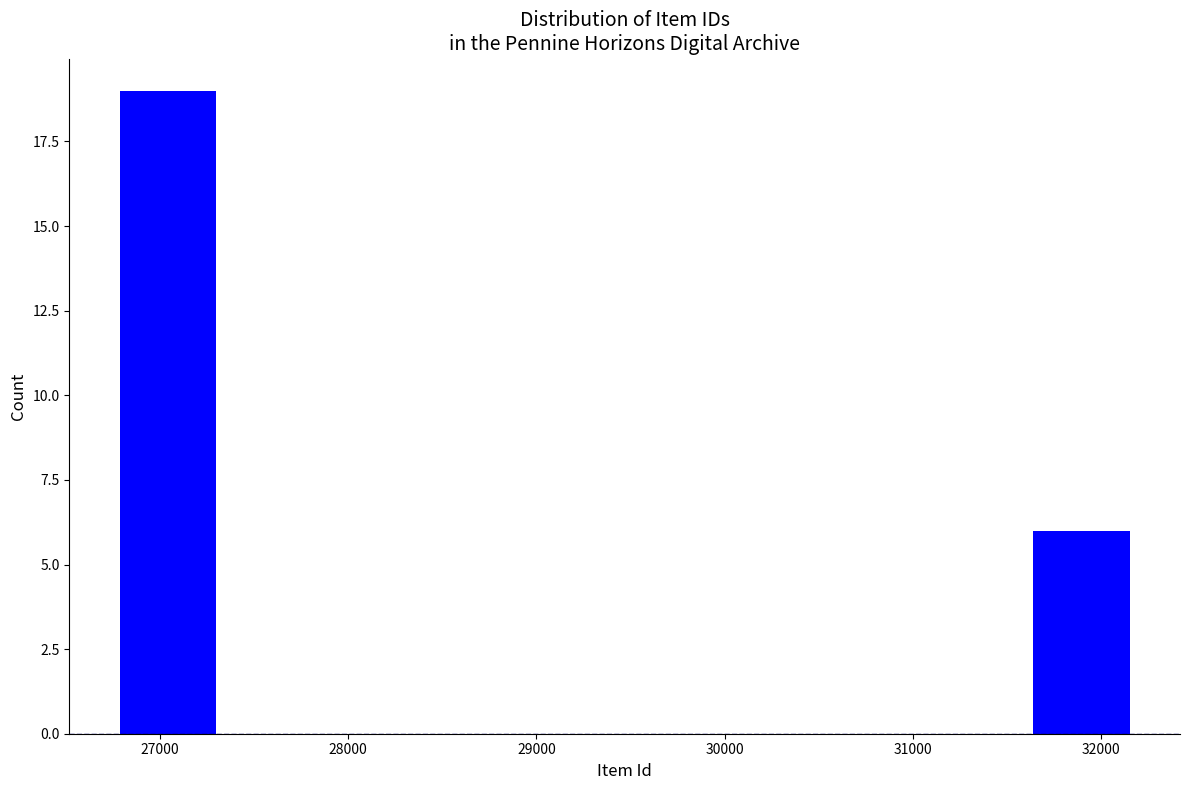

How tall is the bar that spans 26800 to 27300 on the x-axis? Neither the bar edges nor the heights are printed on the chart, so give them approximately, as read against the axes.

19